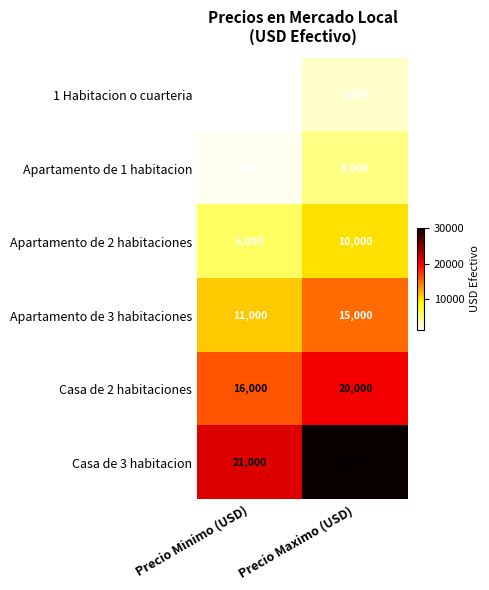

Between Precio Minimo (USD) and Precio Maximo (USD), which series saw the biggest shift?

Casa de 3 habitacion